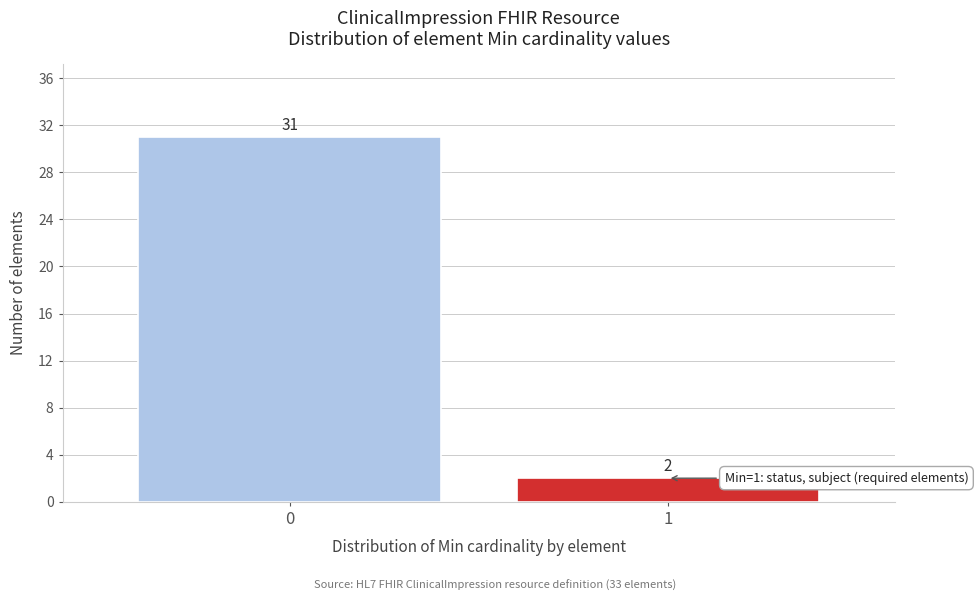

Reading left to right, extract all data points from this chart.

0=31	1=2